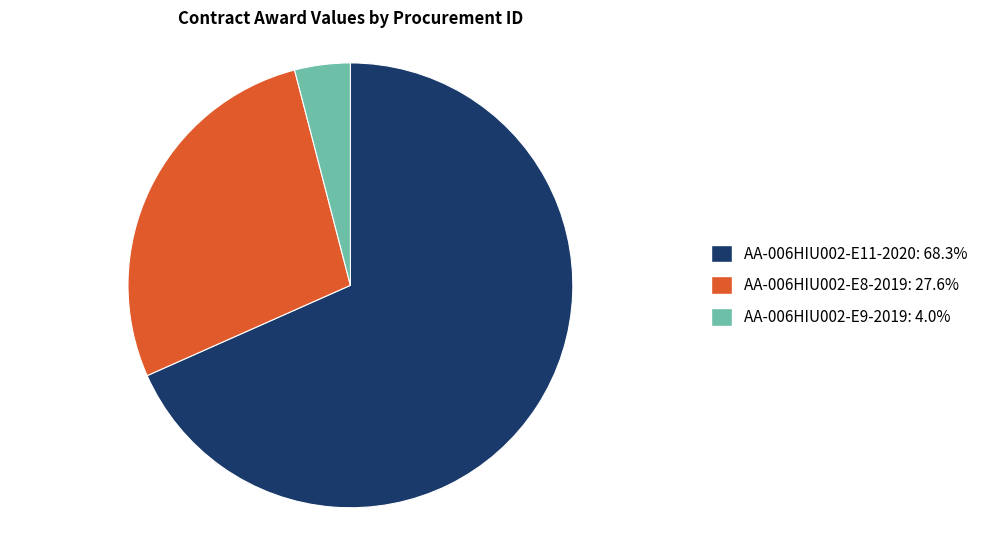

Between AA-006HIU002-E9-2019 and AA-006HIU002-E11-2020, which is larger?

AA-006HIU002-E11-2020